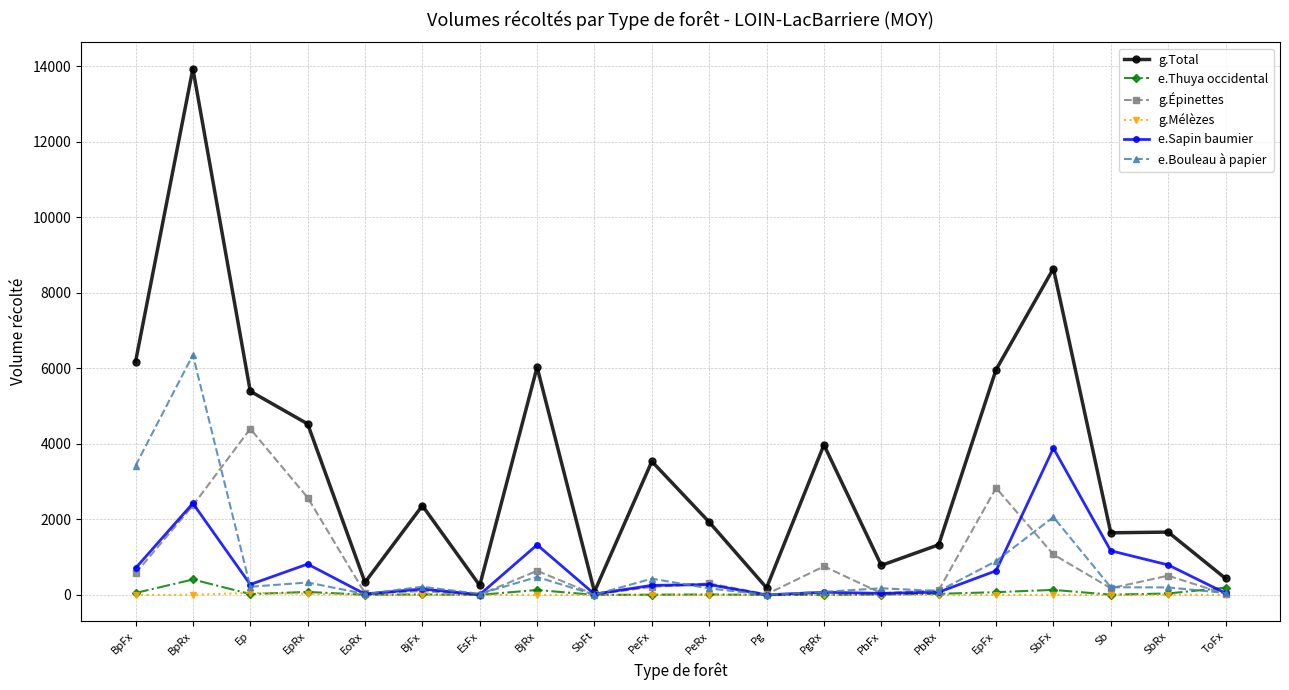

What is the total value across all series at ToFx?

752